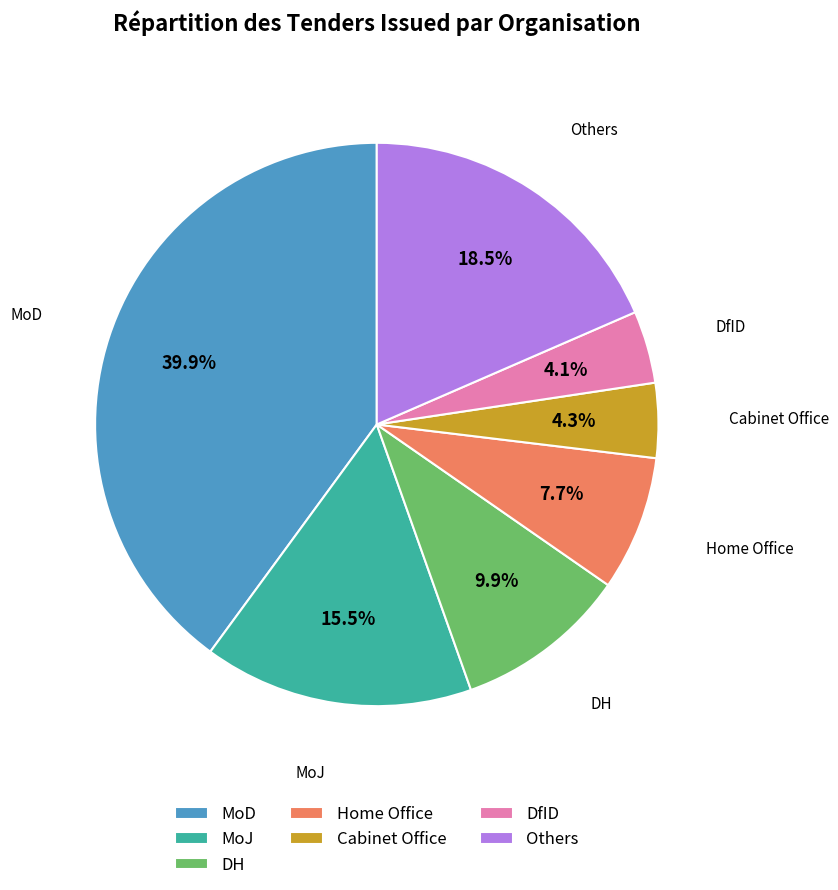

What is the ratio of the value at Home Office to the value at DH?

0.8